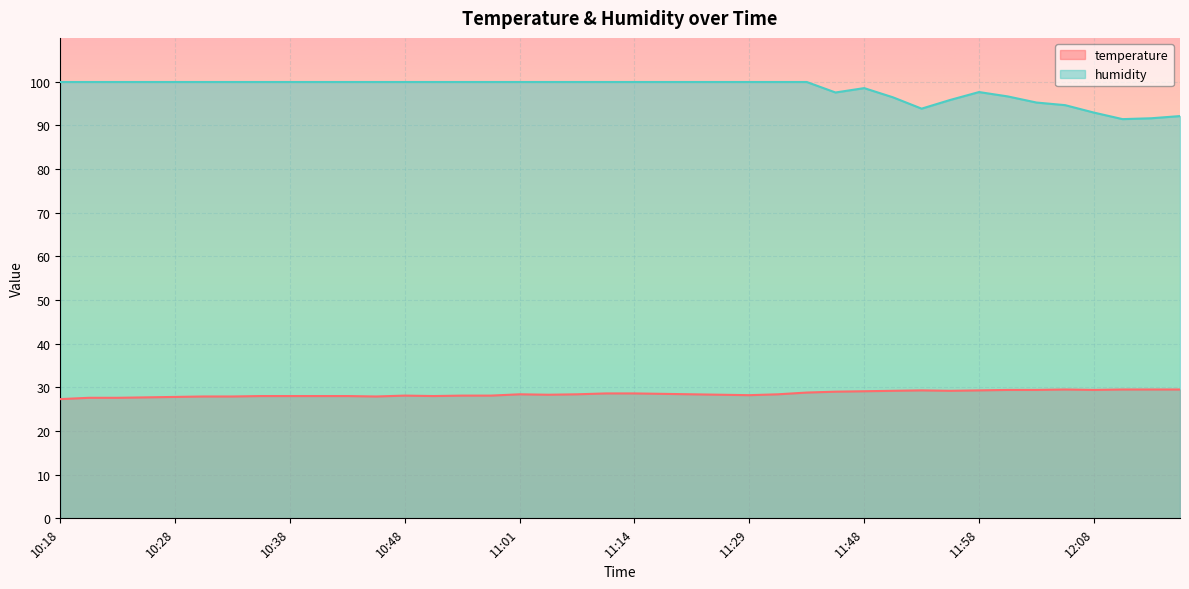

Which label corresponds to the smallest value in the chart?

10:18